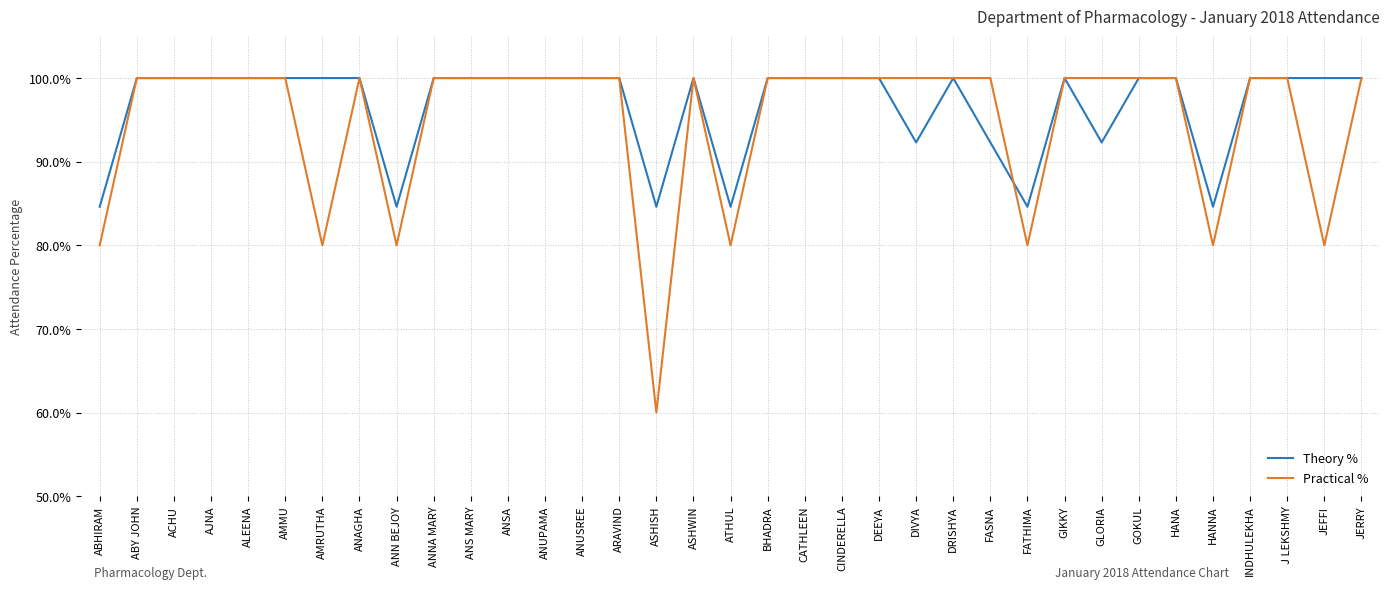

True or false: Practical % has a value of 55.5 at AMMU.

False